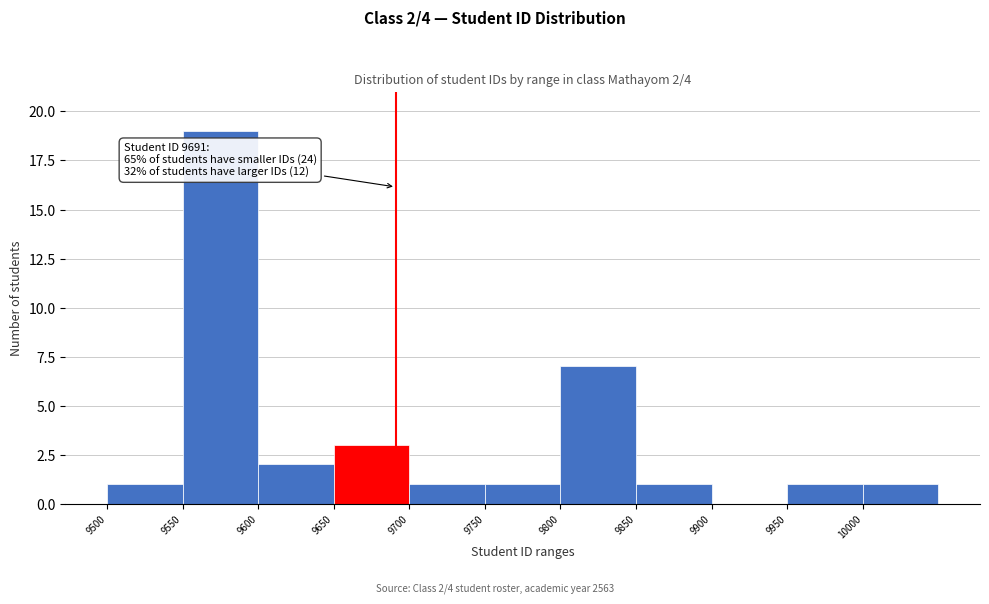

Which range on the x-axis has the tallest bar?

9550 to 9600